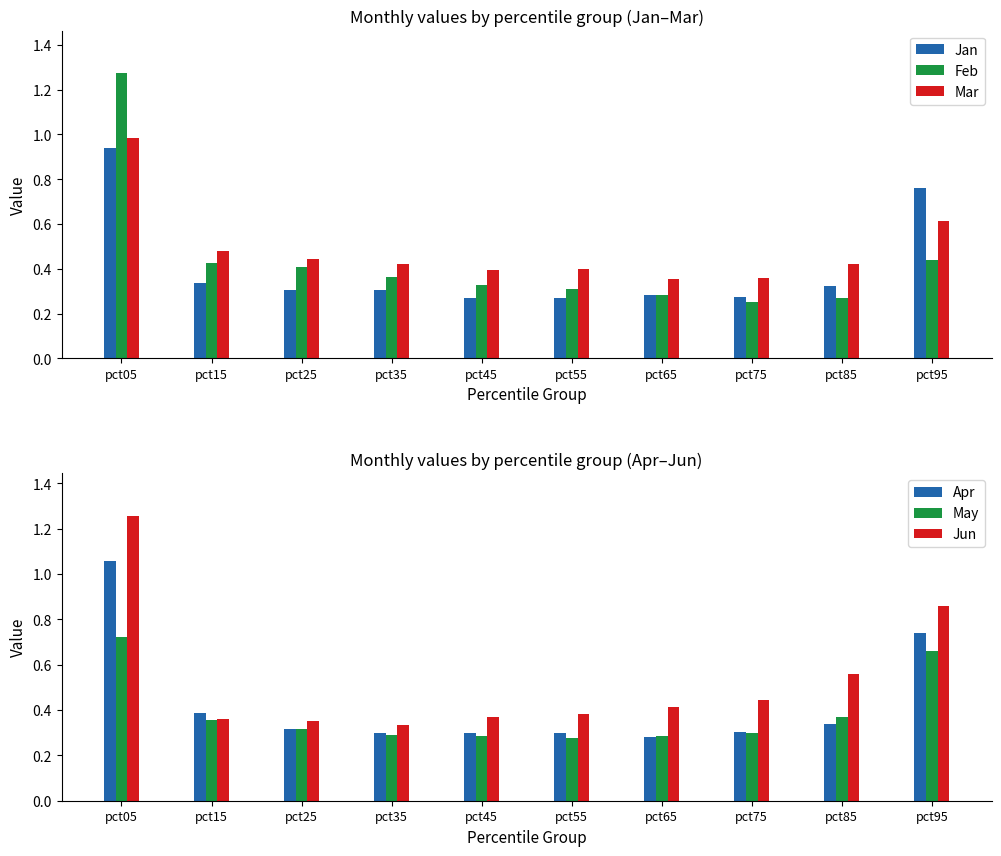

Reading right to left, what are all the values shown in this chart?

Jan: pct95=0.8	pct85=0.3	pct75=0.3	pct65=0.3	pct55=0.3	pct45=0.3	pct35=0.3	pct25=0.3	pct15=0.3	pct05=0.9
Feb: pct95=0.4	pct85=0.3	pct75=0.3	pct65=0.3	pct55=0.3	pct45=0.3	pct35=0.4	pct25=0.4	pct15=0.4	pct05=1.3
Mar: pct95=0.6	pct85=0.4	pct75=0.4	pct65=0.4	pct55=0.4	pct45=0.4	pct35=0.4	pct25=0.4	pct15=0.5	pct05=1.0
Apr: pct95=0.7	pct85=0.3	pct75=0.3	pct65=0.3	pct55=0.3	pct45=0.3	pct35=0.3	pct25=0.3	pct15=0.4	pct05=1.1
May: pct95=0.7	pct85=0.4	pct75=0.3	pct65=0.3	pct55=0.3	pct45=0.3	pct35=0.3	pct25=0.3	pct15=0.4	pct05=0.7
Jun: pct95=0.9	pct85=0.6	pct75=0.4	pct65=0.4	pct55=0.4	pct45=0.4	pct35=0.3	pct25=0.4	pct15=0.4	pct05=1.3